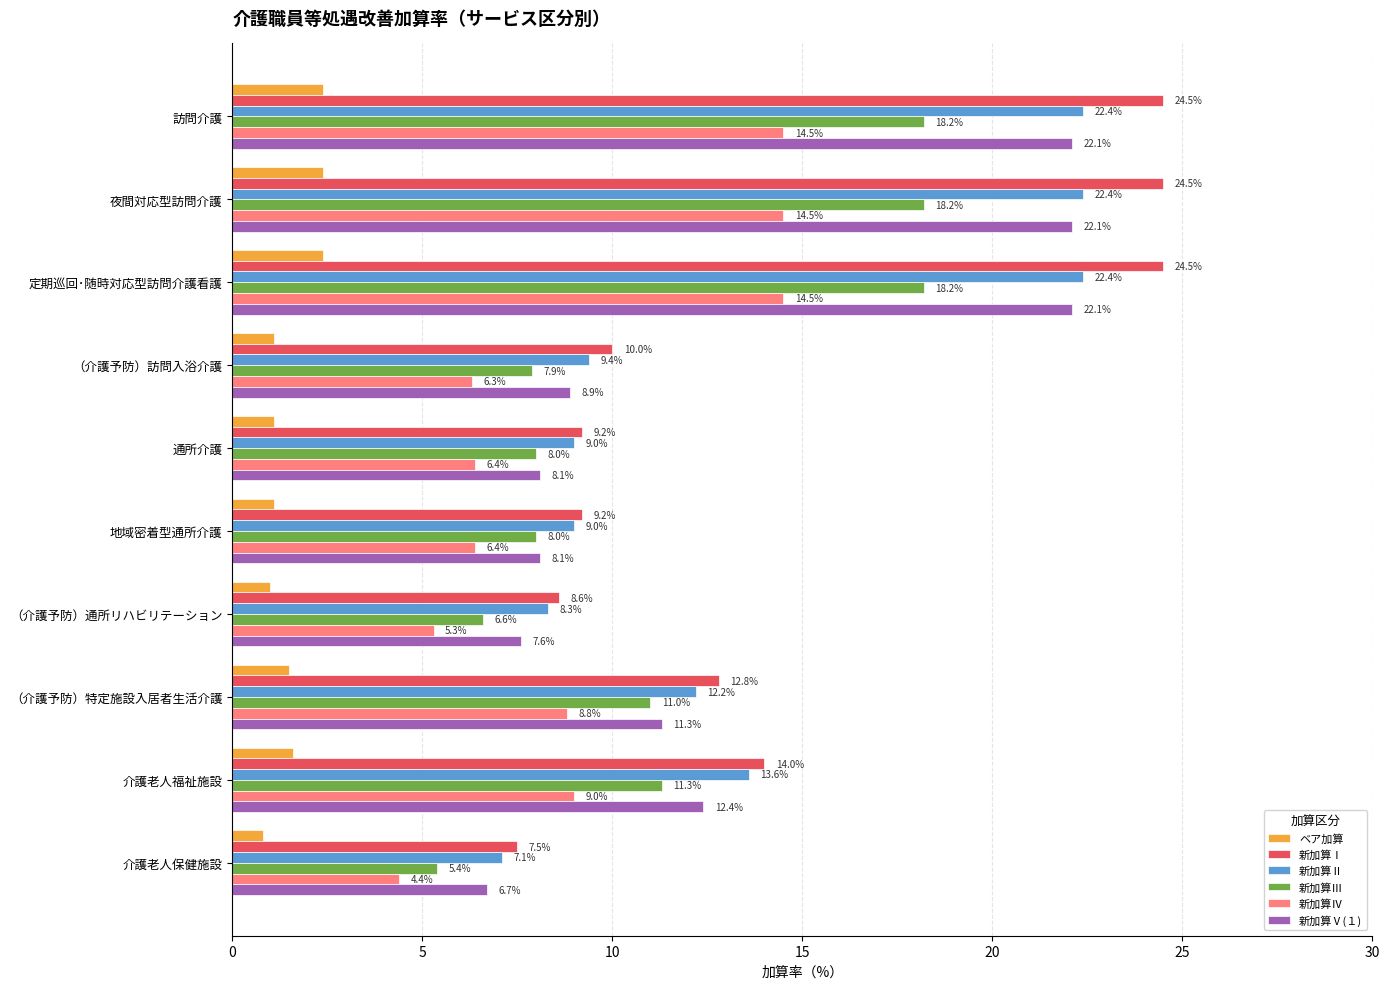

True or false: 新加算Ⅴ(１) has a value of 12.1 at 地域密着型通所介護.

False